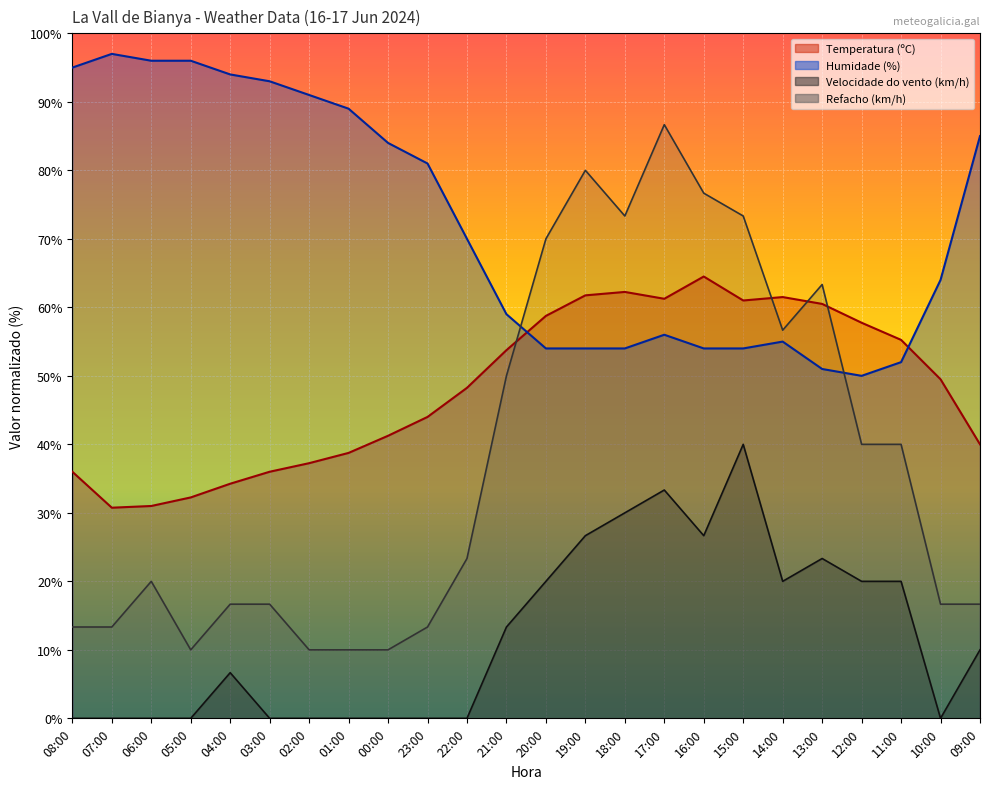

Is it true that Velocidade do vento (km/h) equals 20.0 at 11:00?

True